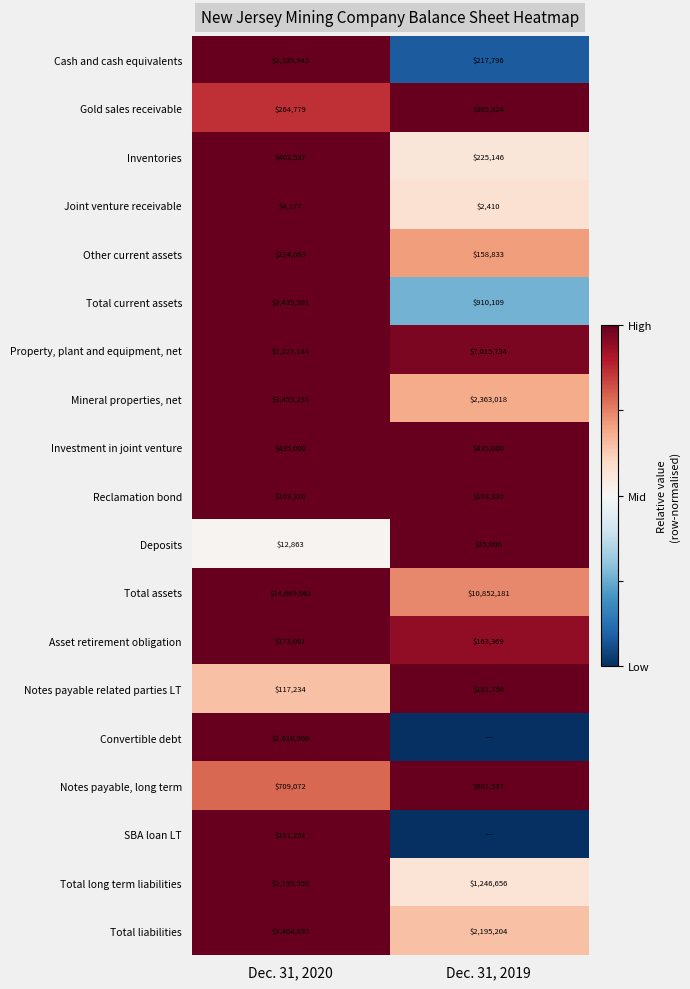

What value does the Cash and cash equivalents series have at Dec. 31, 2020?

2539945